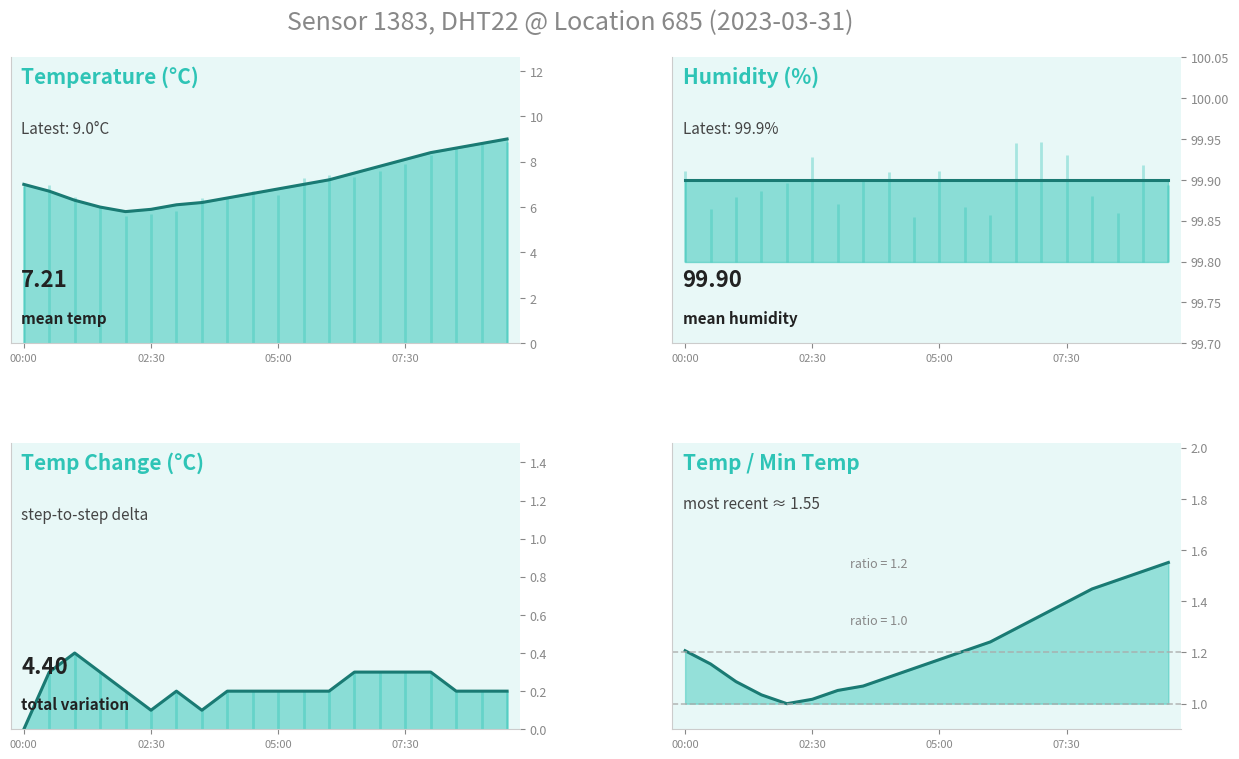

True or false: temp_ratio_line and temp_variation_line cross at least once.

False